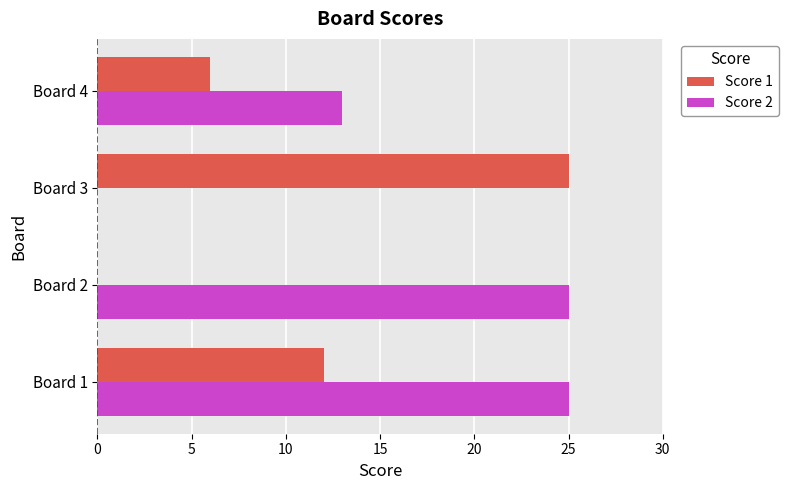

Which series has the largest total across all categories?

Score 2